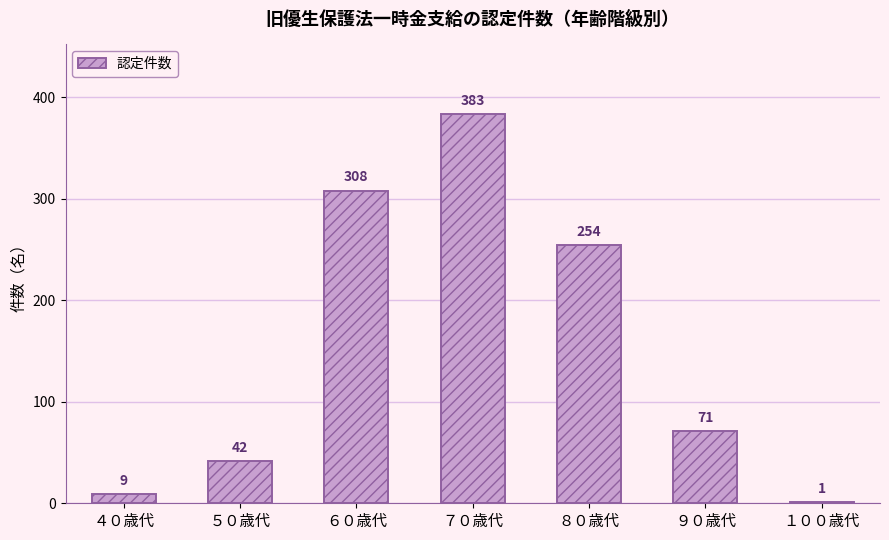

At which label is the value closest to 192?

８０歳代